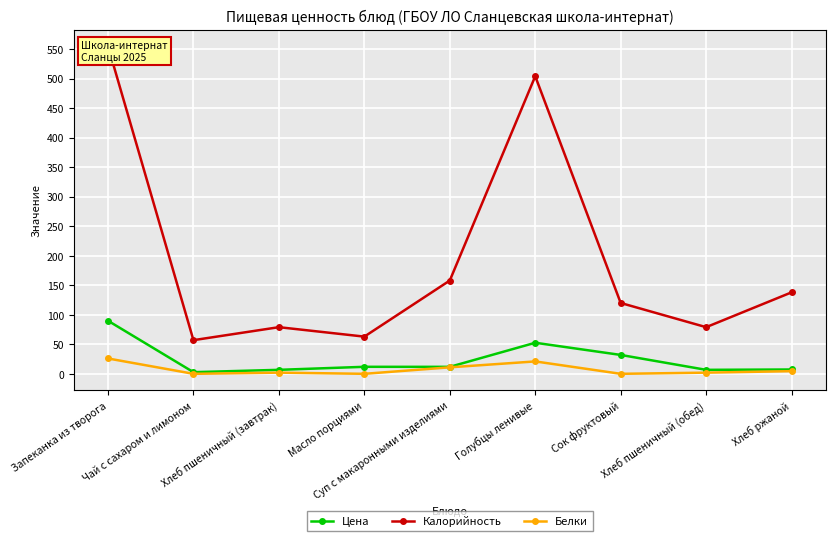

What is the average value of the Калорийность series?

194.8